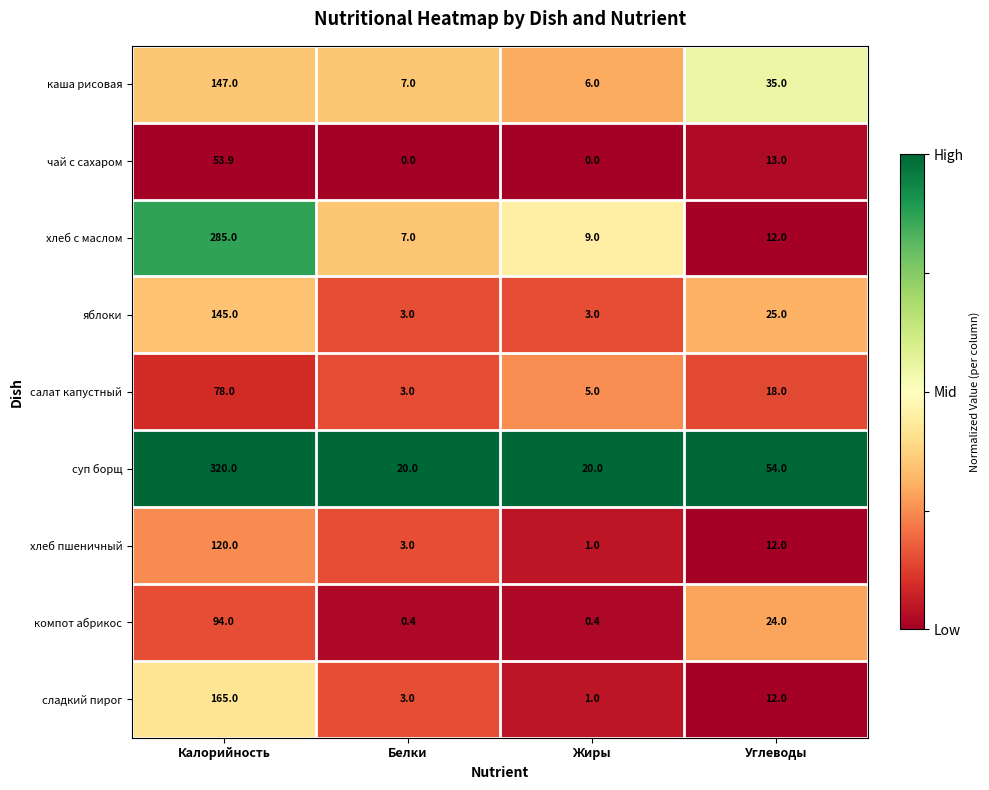

List the series in order of their peak value, highest first.

суп борщ, хлеб с маслом, сладкий пирог, каша рисовая, яблоки, хлеб пшеничный, компот абрикос, салат капустный, чай с сахаром